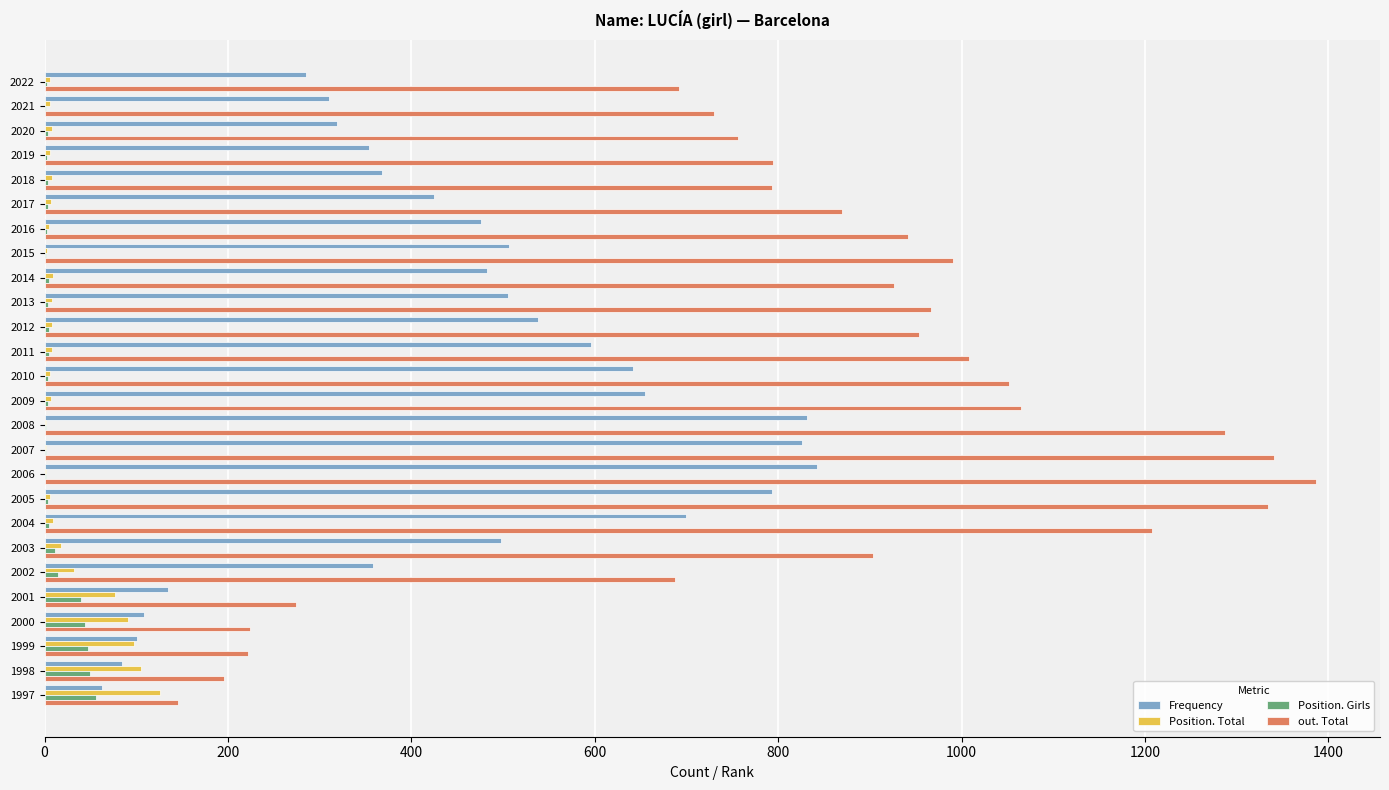

What is the highest value of the Frequency series?

842